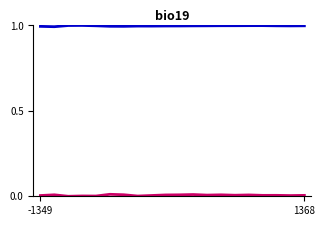

What is the greatest value displayed?

1.0